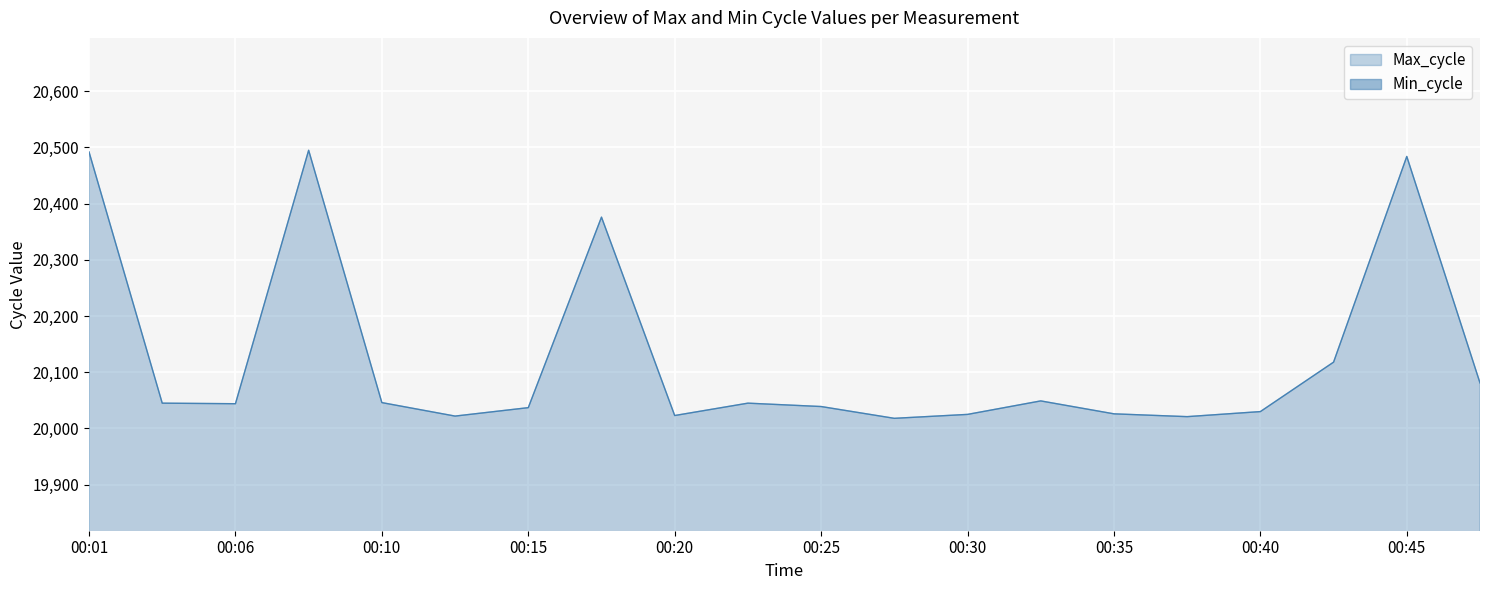

Where is the first local minimum?

00:06